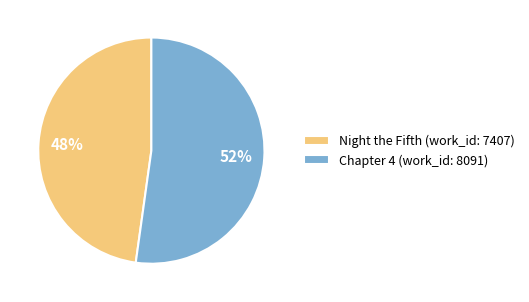

To the nearest percent, what percentage of the pie is Chapter 4 (work_id: 8091)?

52%